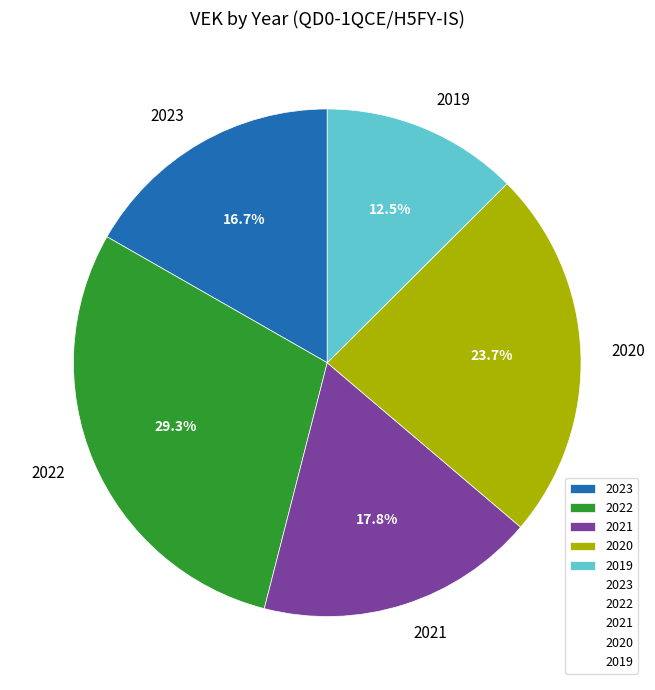

How much of the chart is everything except 2020?

76.3%